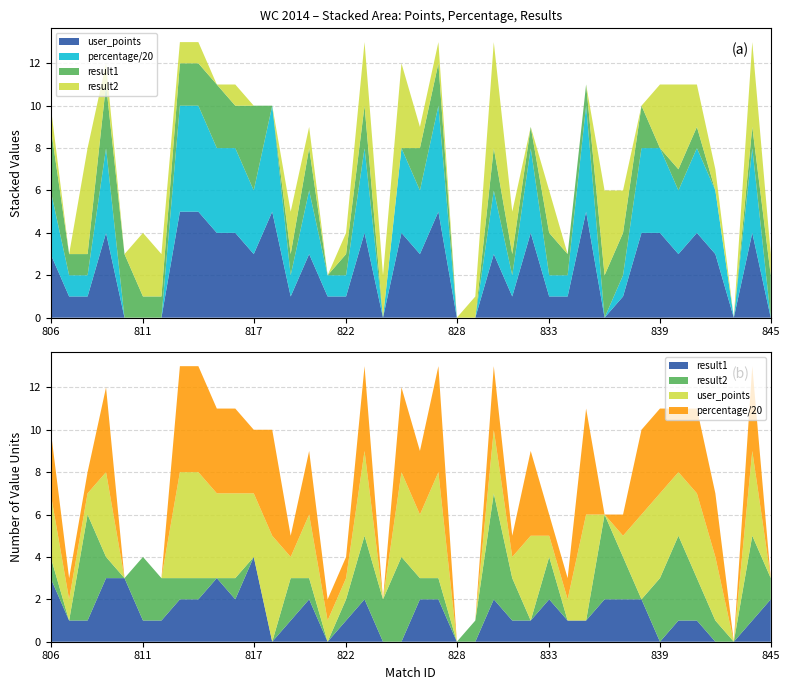

Reading right to left, list all the values displayed in this chart.

user_points: 845=0	844=4	843=0	842=3	841=4	840=3	839=4	838=4	837=1	836=0	835=5	834=1	833=1	832=4	831=1	830=3	829=0	828=0	827=5	826=3	825=4	824=0	823=4	822=1	821=1	820=3	819=1	818=5	817=3	816=4	815=4	814=5	813=5	812=0	811=0	810=0	809=4	808=1	807=1	806=3
percentage: 845=0	844=80	843=0	842=60	841=80	840=60	839=80	838=80	837=20	836=0	835=100	834=20	833=20	832=80	831=20	830=60	829=0	828=0	827=100	826=60	825=80	824=0	823=80	822=20	821=20	820=60	819=20	818=100	817=60	816=80	815=80	814=100	813=100	812=0	811=0	810=0	809=80	808=20	807=20	806=60
result1: 845=2	844=1	843=0	842=0	841=1	840=1	839=0	838=2	837=2	836=2	835=1	834=1	833=2	832=1	831=1	830=2	829=0	828=0	827=2	826=2	825=0	824=0	823=2	822=1	821=0	820=2	819=1	818=0	817=4	816=2	815=3	814=2	813=2	812=1	811=1	810=3	809=3	808=1	807=1	806=3
result2: 845=1	844=4	843=0	842=1	841=2	840=4	839=3	838=0	837=2	836=4	835=0	834=0	833=2	832=0	831=2	830=5	829=1	828=0	827=1	826=1	825=4	824=2	823=3	822=1	821=0	820=1	819=2	818=0	817=0	816=1	815=0	814=1	813=1	812=2	811=3	810=0	809=1	808=5	807=0	806=1